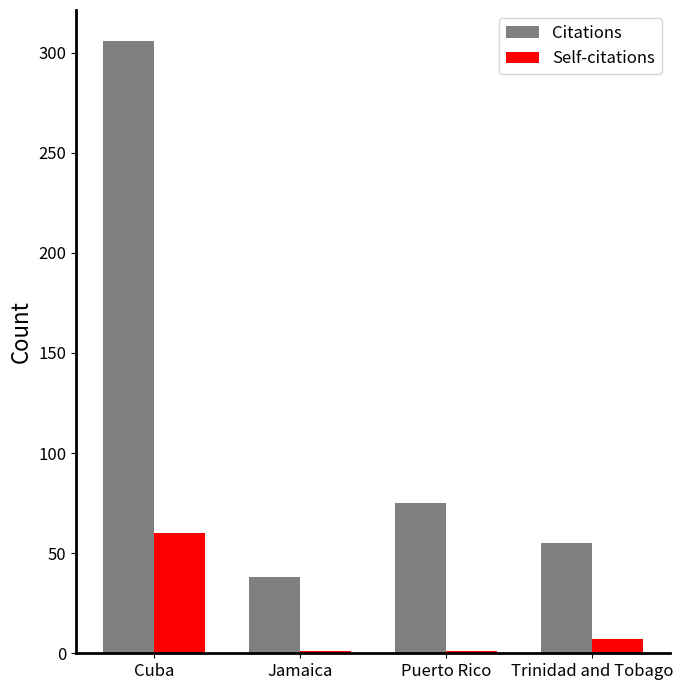

Reading left to right, extract all data points from this chart.

Citations: Cuba=306	Jamaica=38	Puerto Rico=75	Trinidad and Tobago=55
Self-citations: Cuba=60	Jamaica=1	Puerto Rico=1	Trinidad and Tobago=7